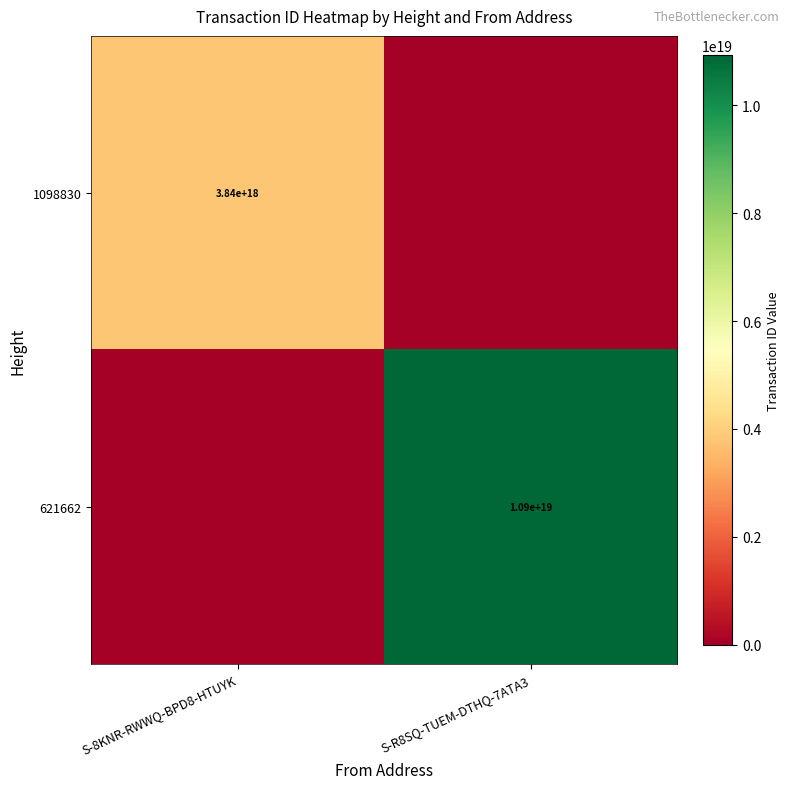

The value of 1098830 at S-8KNR-RWWQ-BPD8-HTUYK is 3840000000000000000. True or false?

True